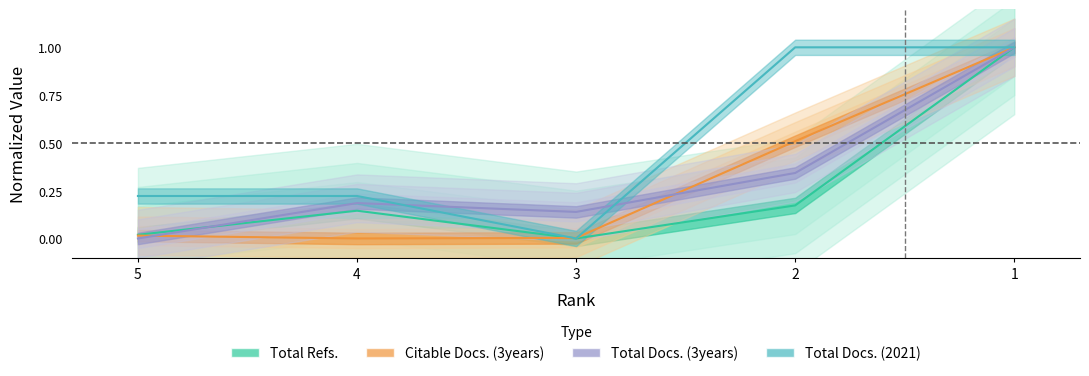

What is the sum of all Total Docs. (2021) values?

2.4